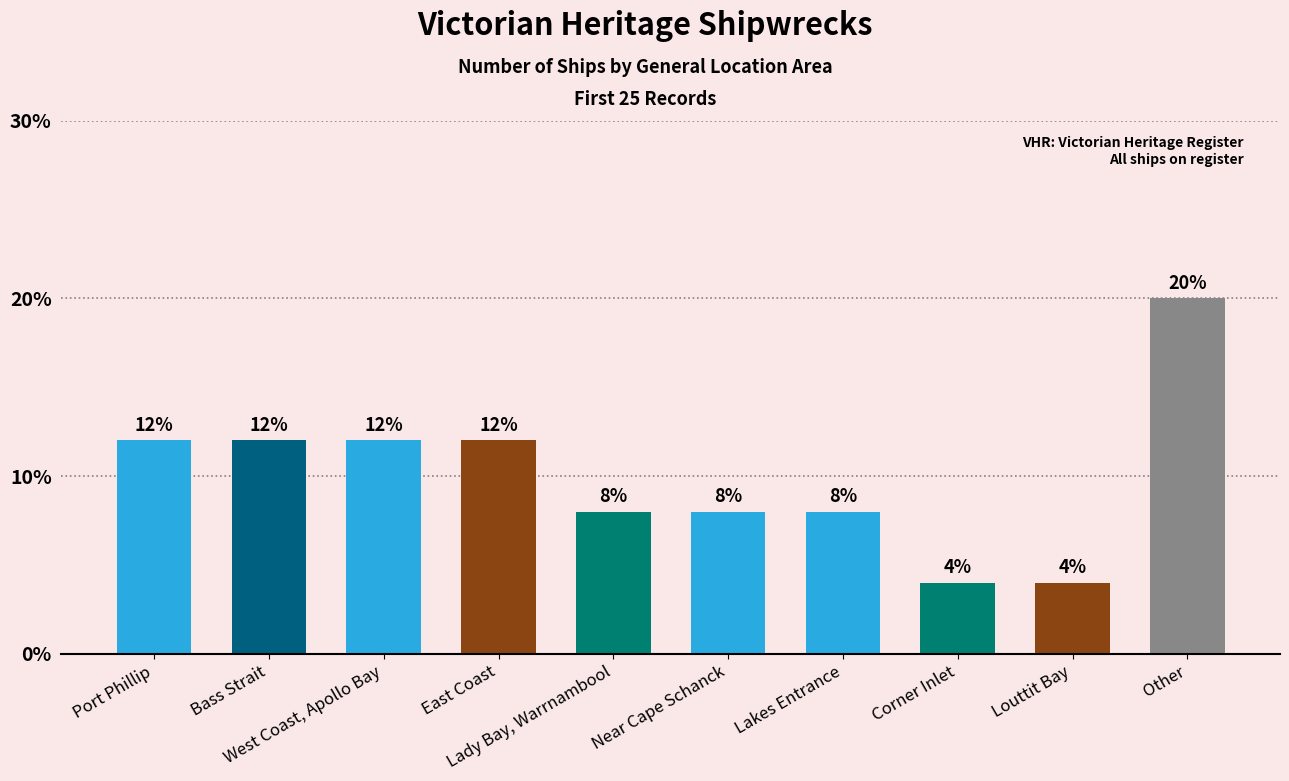

Reading left to right, what are all the values shown in this chart?

Port Phillip=12	Bass Strait=12	West Coast, Apollo Bay=12	East Coast=12	Lady Bay, Warrnambool=8	Near Cape Schanck=8	Lakes Entrance=8	Corner Inlet=4	Louttit Bay=4	Other=20